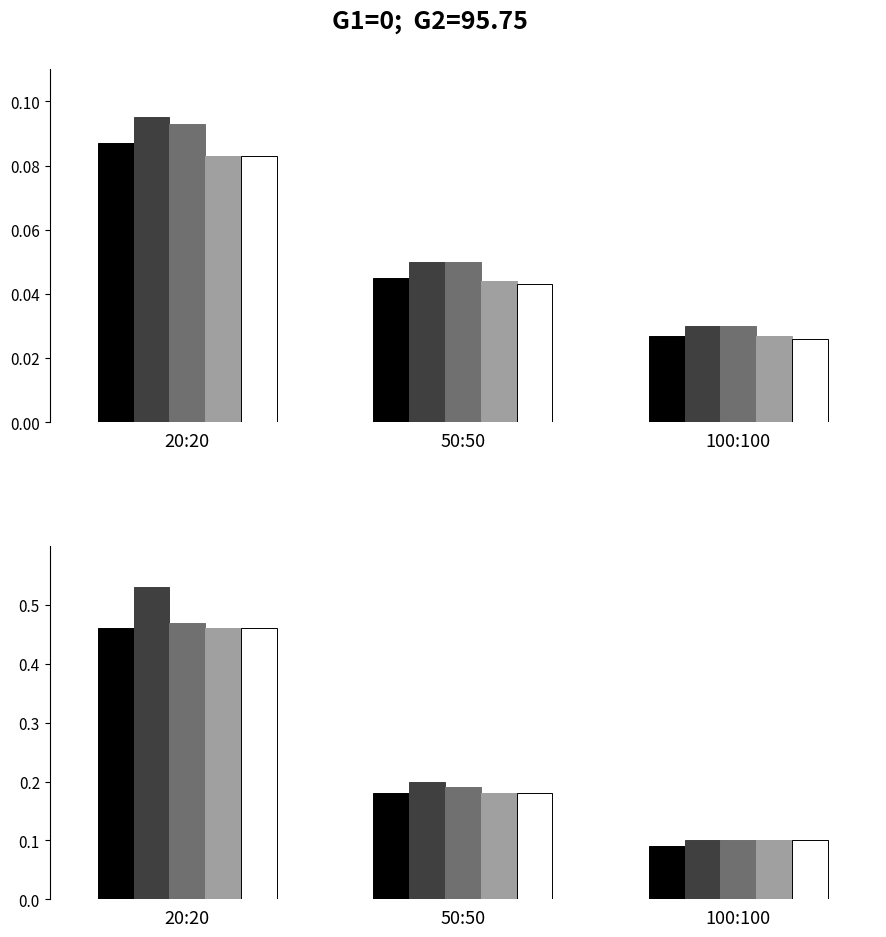

Reading left to right, extract all data points from this chart.

Series1: 0.1	0.0	0.0	0.5	0.2	0.1
Series2: 0.1	0.1	0.0	0.5	0.2	0.1
Series3: 0.1	0.1	0.0	0.5	0.2	0.1
Series4: 0.1	0.0	0.0	0.5	0.2	0.1
Series5: 0.1	0.0	0.0	0.5	0.2	0.1